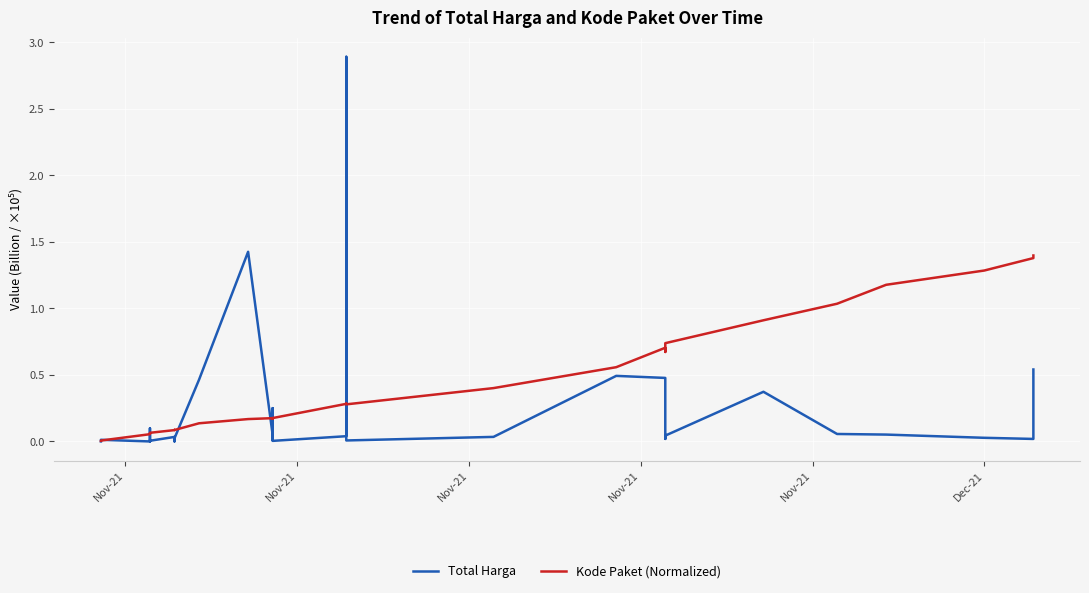

Which series has the largest total across all categories?

Kode Paket (Normalized)